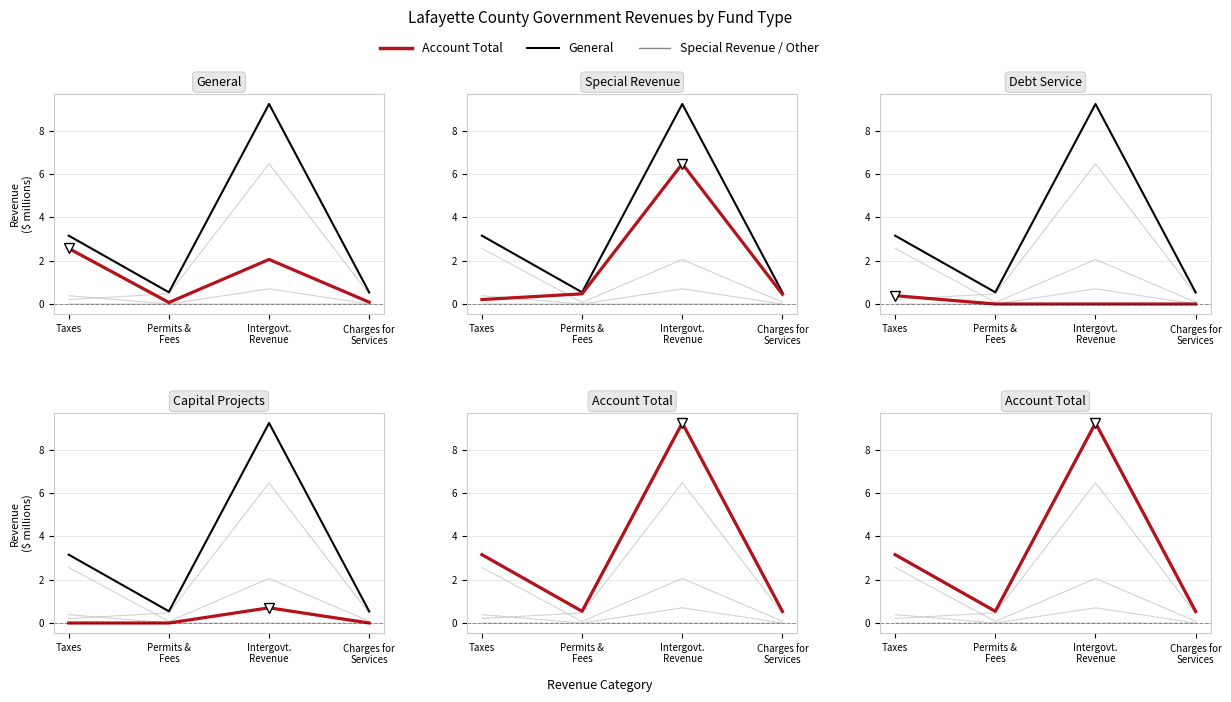

Reading left to right, transcribe all the data shown in this chart.

General: 2.6	0.1	2.1	0.1
Special Revenue: 0.2	0.5	6.5	0.4
Debt Service: 0.4	0.0	0.0	0.0
Capital Projects: 0.0	0.0	0.7	0.0
Account Total: 3.2	0.5	9.2	0.5